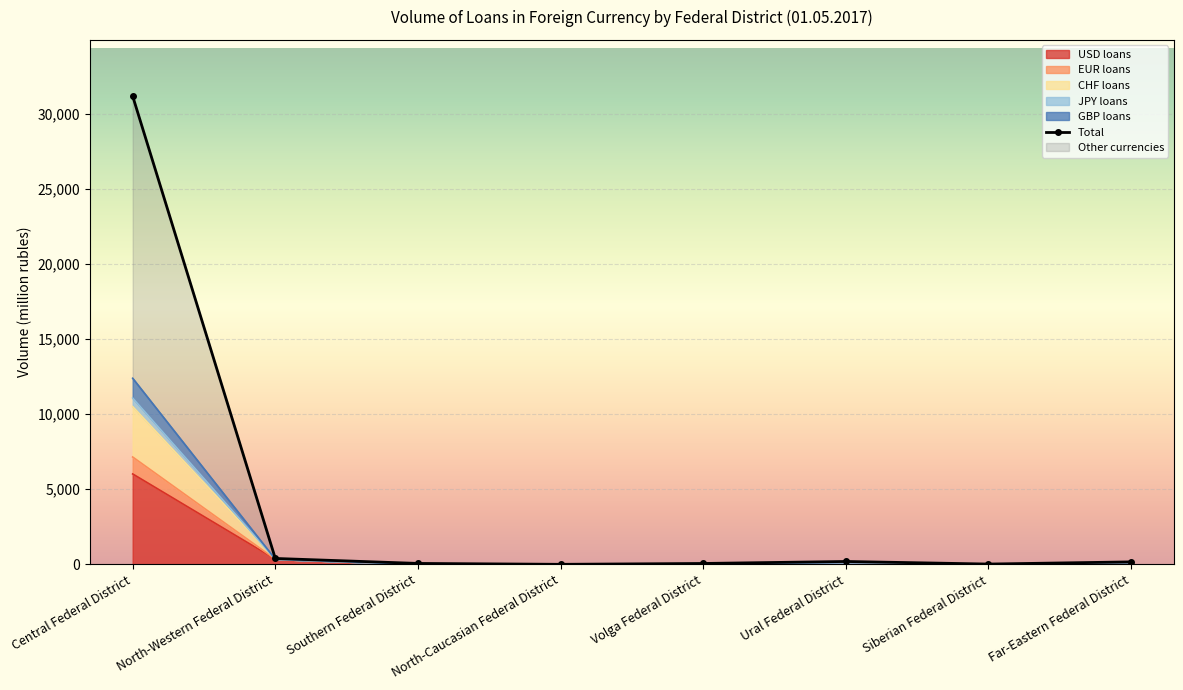

What is the label of the 3rd point from the right?

Ural Federal District